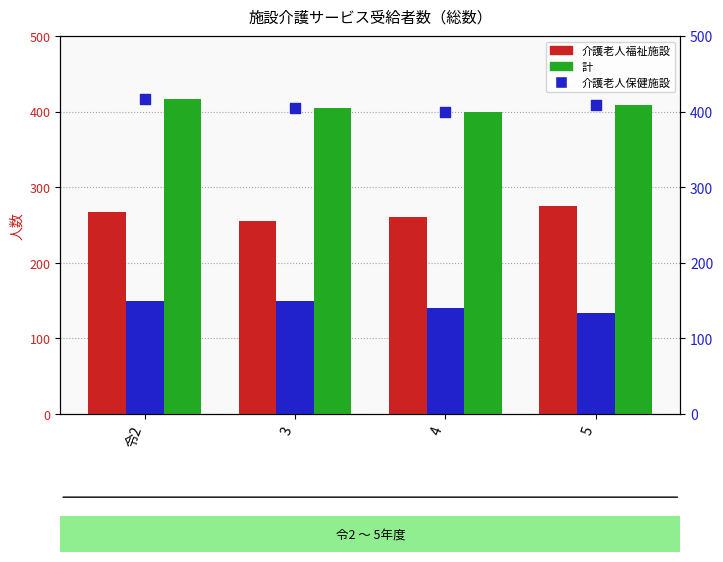

Which series contains the lowest Y value?

介護老人保健施設